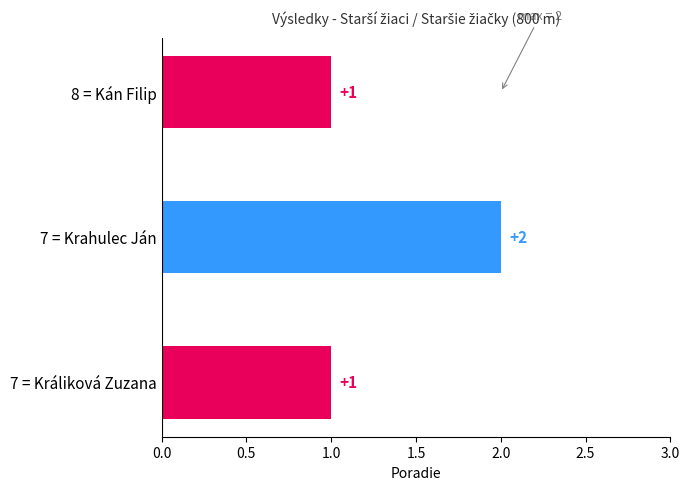

What is the sum of all values?

4